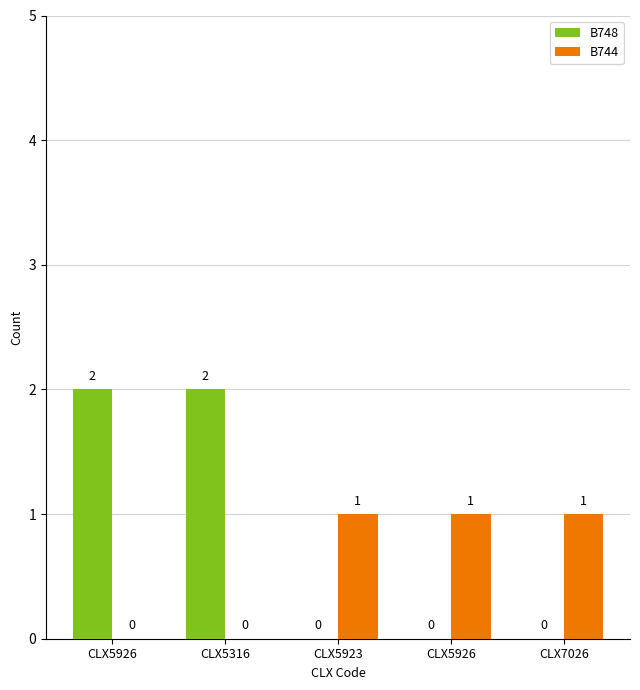

What is the label of the 3rd bar from the left?

CLX5923